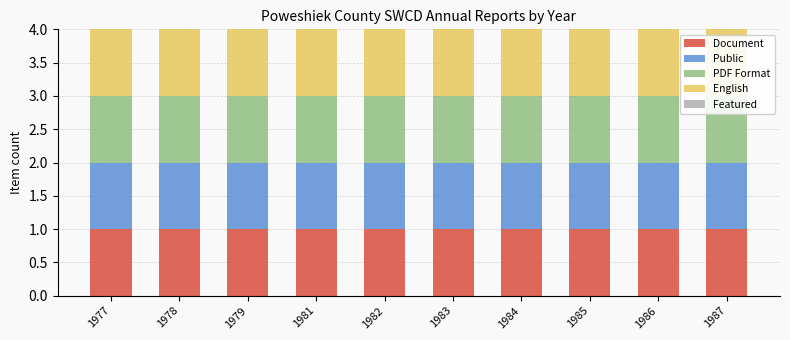

At which category is the sum across all series the highest?

1977